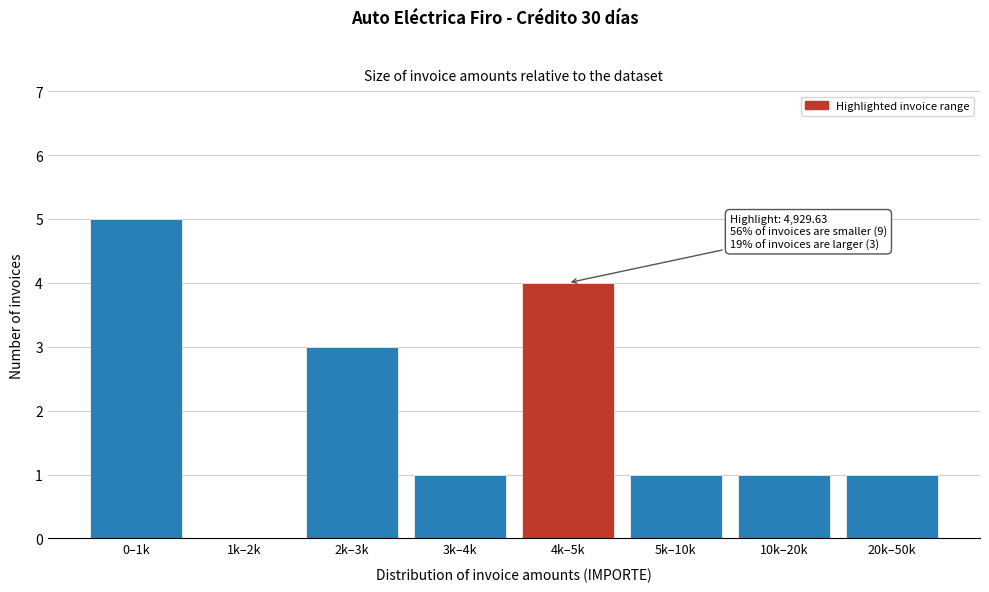

Reading left to right, list all the values displayed in this chart.

0–1k=5	1k–2k=0	2k–3k=3	3k–4k=1	4k–5k=4	5k–10k=1	10k–20k=1	20k–50k=1